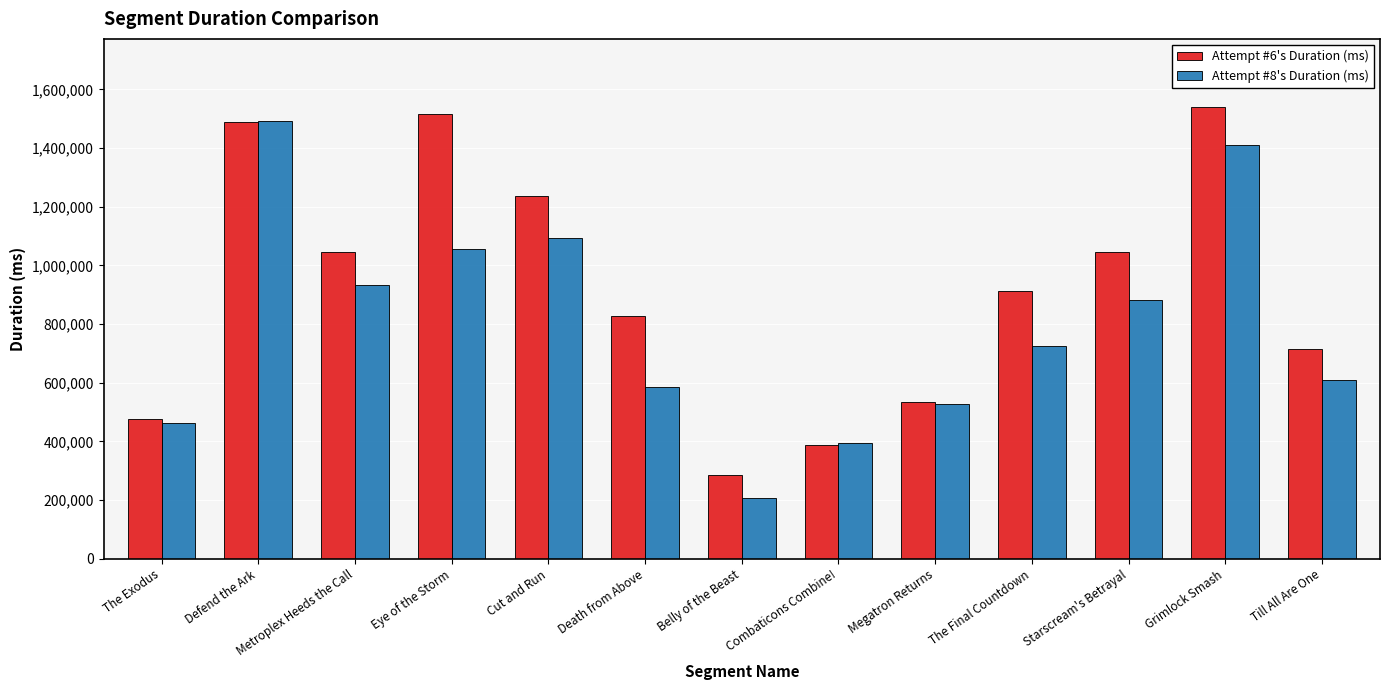

Which label corresponds to the largest value in the chart?

Grimlock Smash